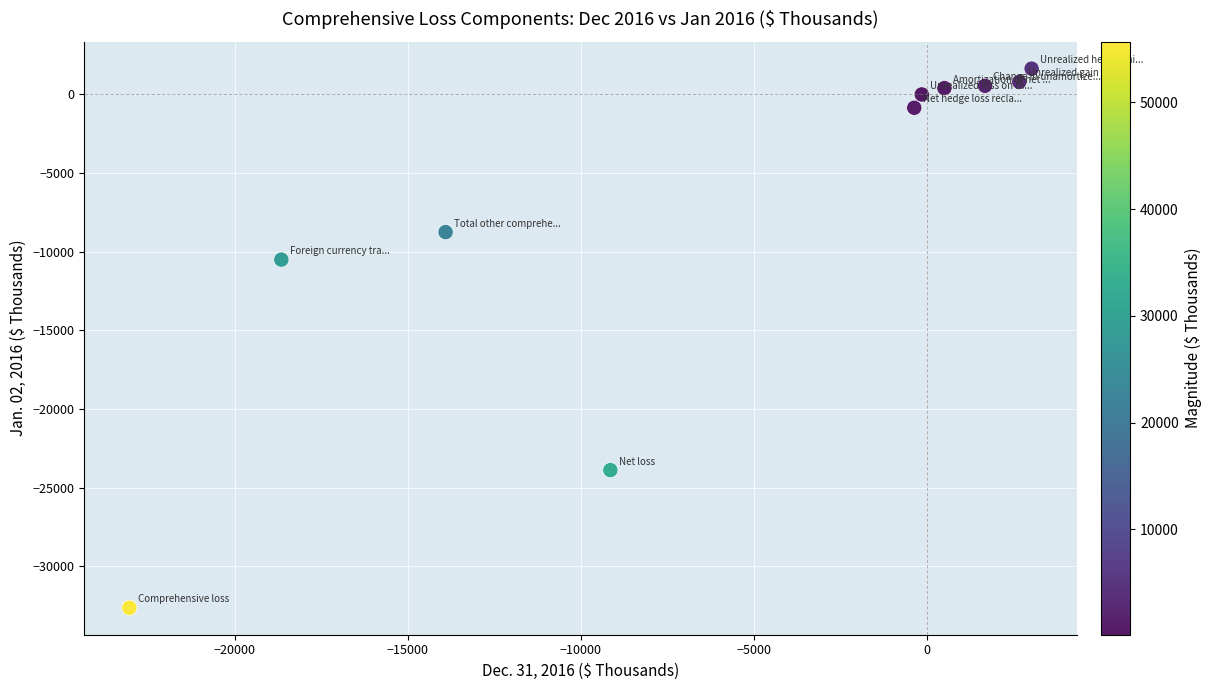

What Y value in the scatter plot is closest to -15502?

-10504